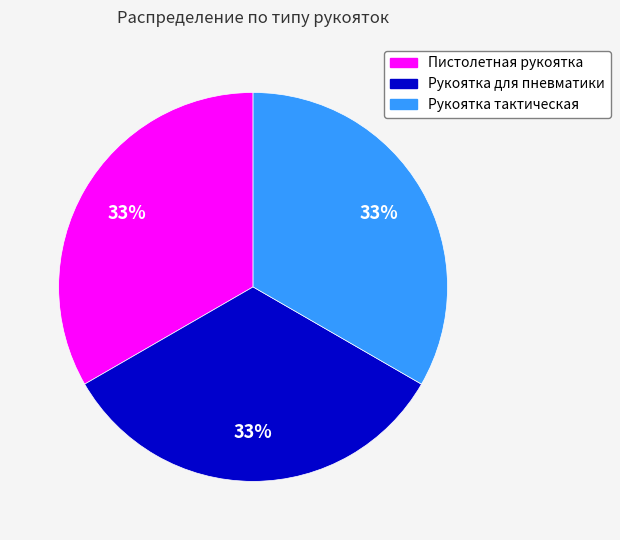

To the nearest percent, what percentage of the pie is Рукоятка для пневматики?

33%